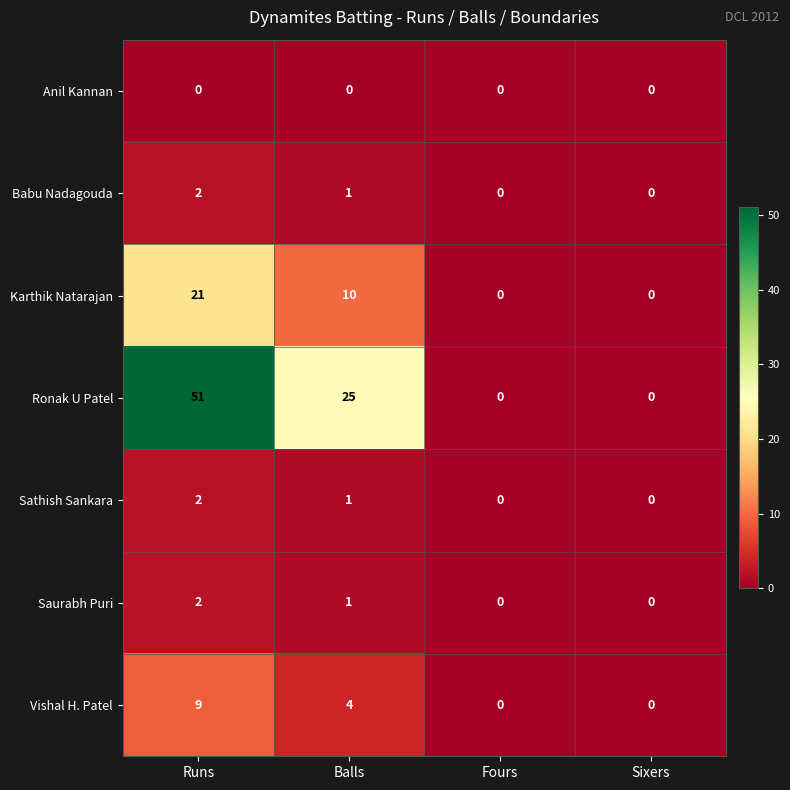

The Vishal H. Patel series shows 6 at Fours. True or false?

False